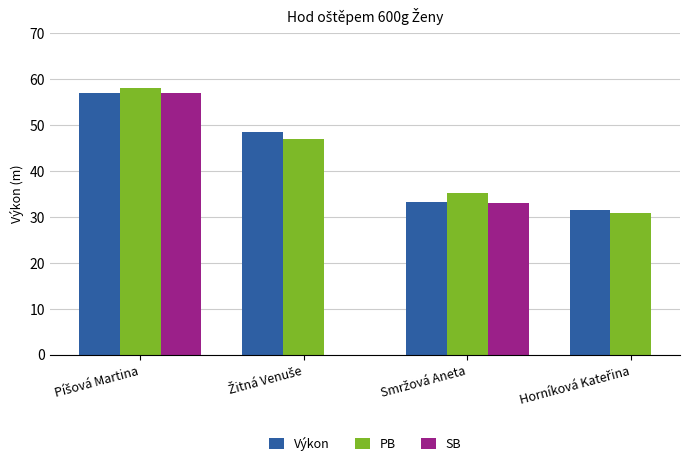

How many values in the PB series exceed 46?

2